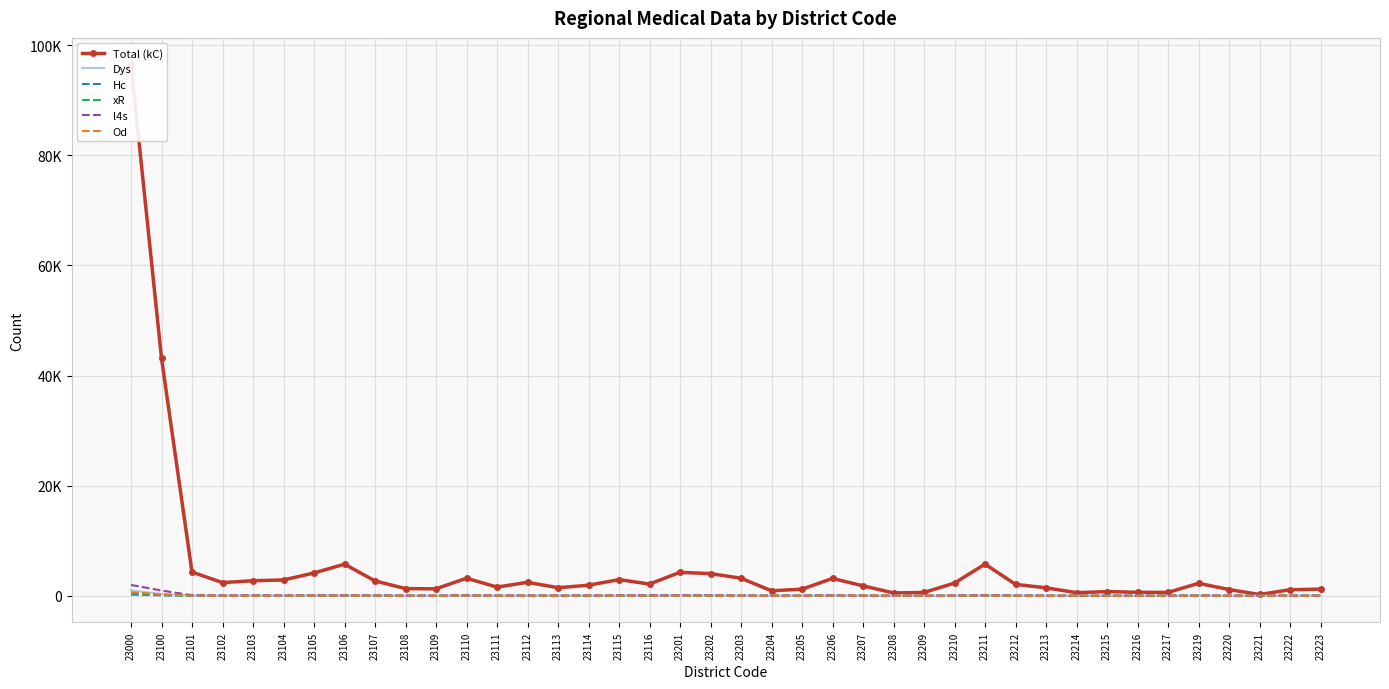

Which series ends up on top after the final intersection of xR and Od?

Od